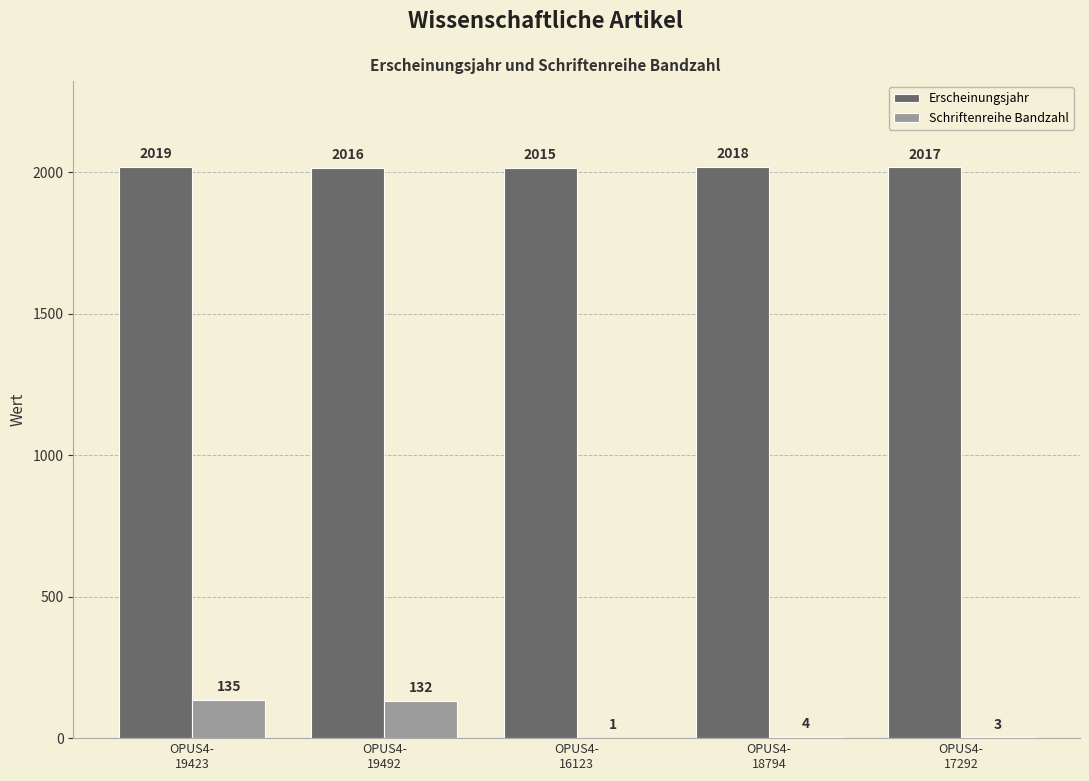

Does the chart contain stacked bars?

No